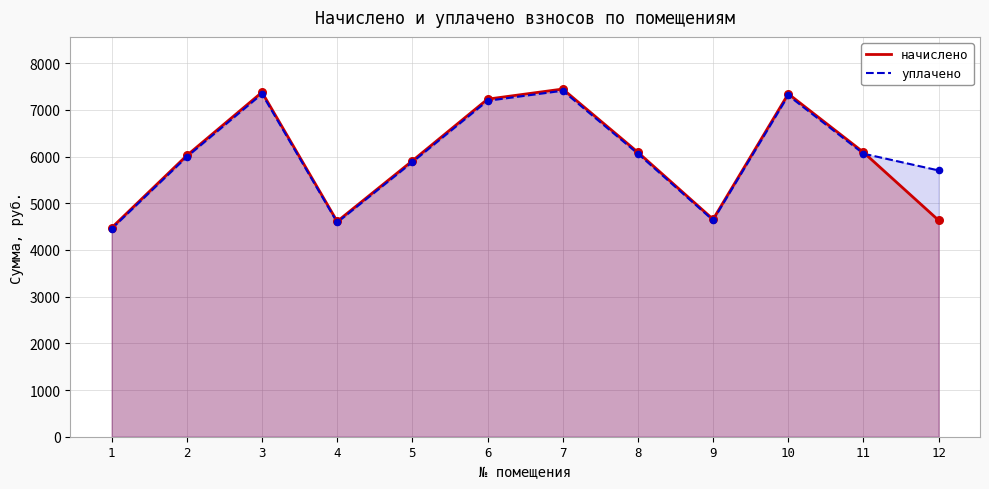

Is the value of начислено at 2 greater than the value of уплачено at 5?

Yes